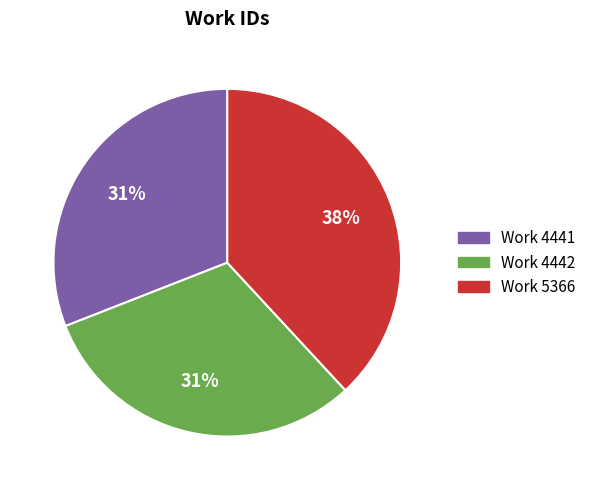

Is there a majority slice in this chart?

No